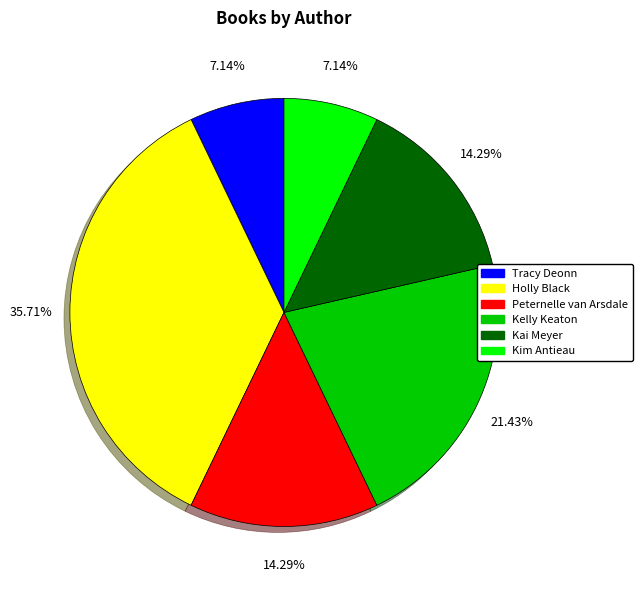

What is the largest slice in the pie chart?

Holly Black